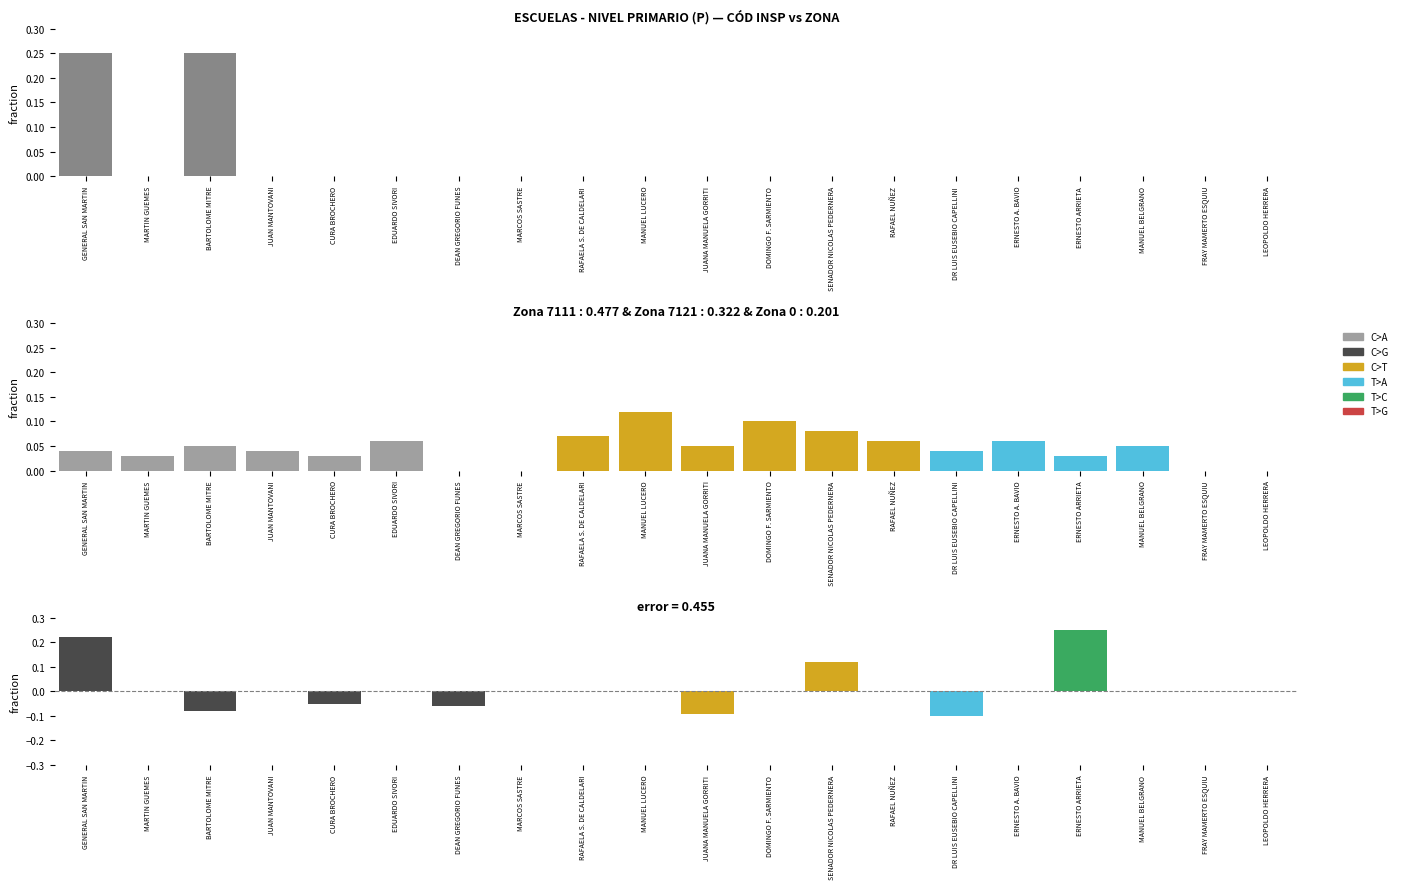

How many bars are there in each group?

6